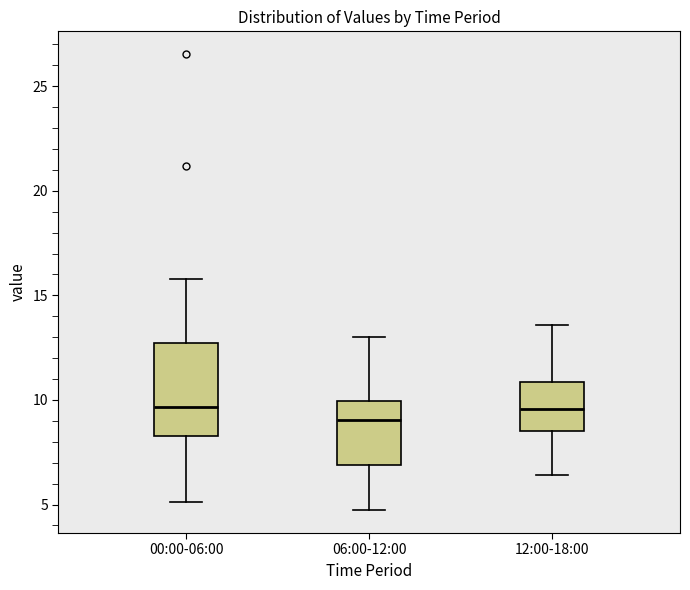

Reading left to right, transcribe this box plot: for each box, give where its median line is, the range the box spans, and where its two whiskers end, as read against the y-axis. The values are not printed on the chart, so give them approximately, as read against the axis.

00:00-06:00: median 9.5, box 8.5 to 12.5, whiskers 5.0 to 16.0
06:00-12:00: median 9.0, box 7.0 to 10.0, whiskers 4.5 to 13.0
12:00-18:00: median 9.5, box 8.5 to 11.0, whiskers 6.5 to 13.5